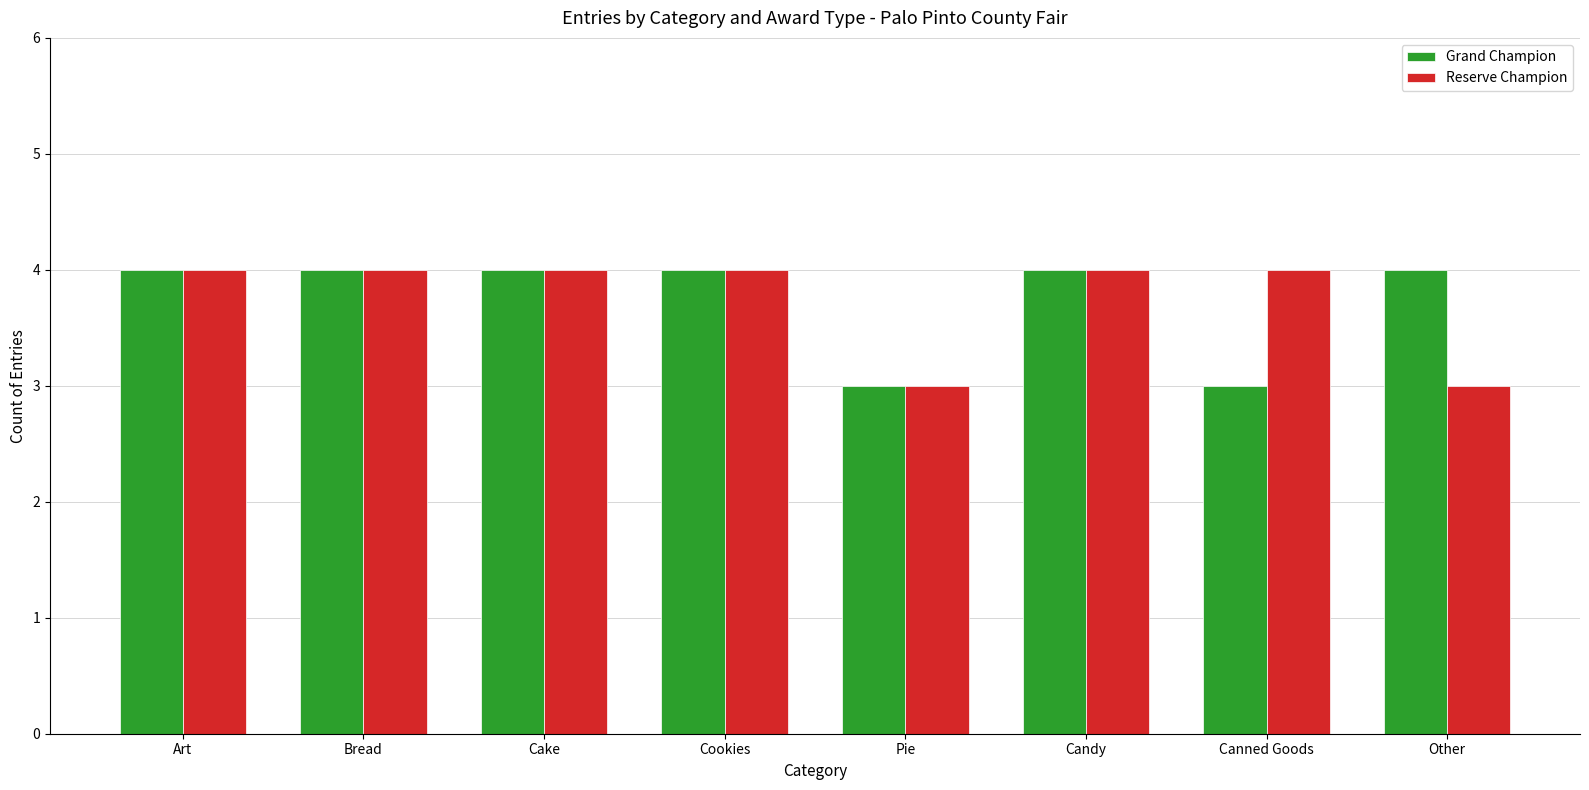

How many Reserve Champion values are between 4 and 5?

6